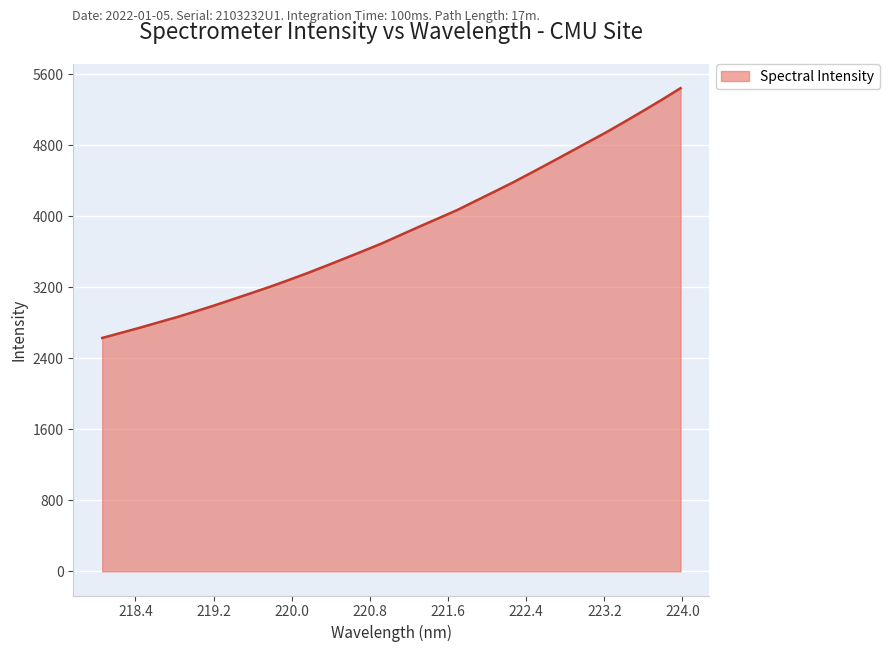

What is the smallest value displayed?

2629.2